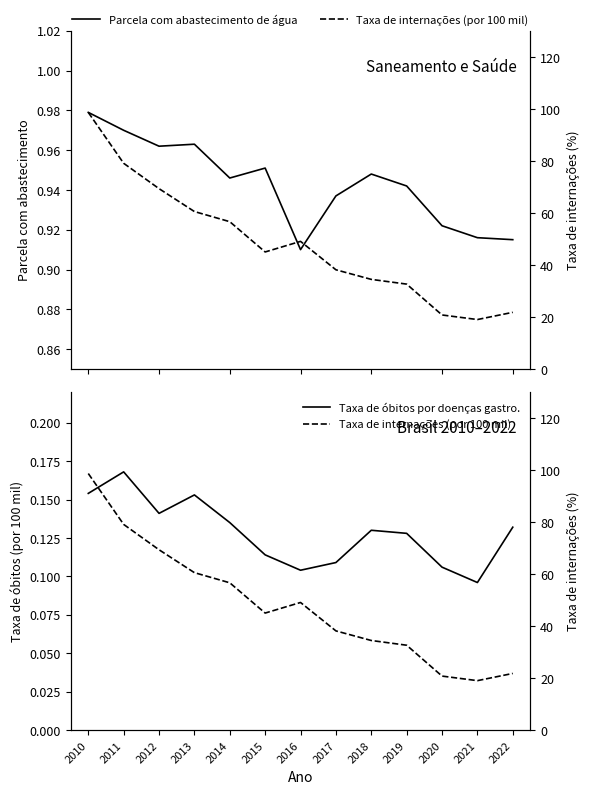

Between 2011 and 2018, which is larger?

2011